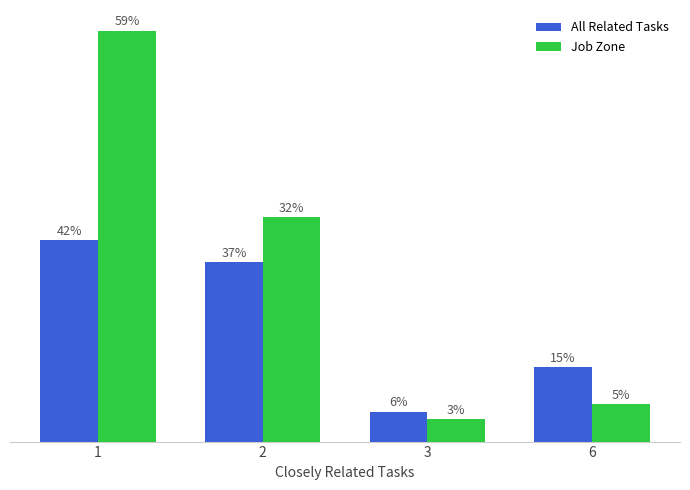

Rank the series by their average value, from highest to lowest.

Job Zone, All Related Tasks